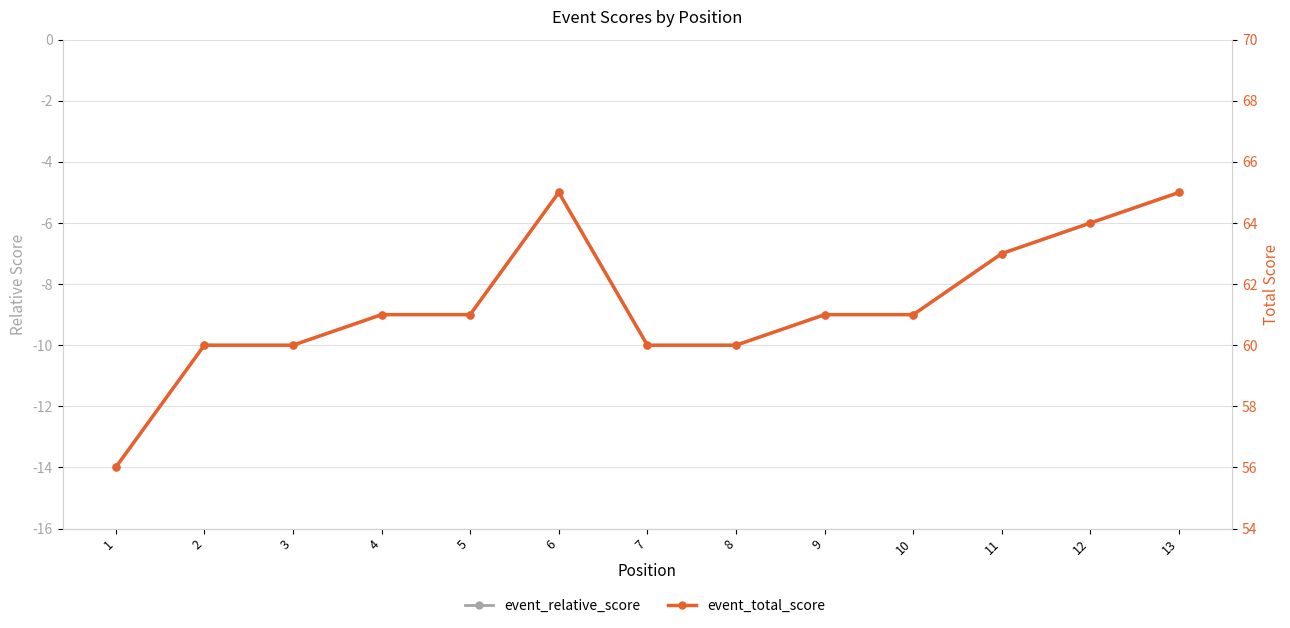

Reading left to right, extract all data points from this chart.

event_relative_score: 1=-14	2=-10	3=-10	4=-9	5=-9	6=-5	7=-10	8=-10	9=-9	10=-9	11=-7	12=-6	13=-5
event_total_score: 1=56	2=60	3=60	4=61	5=61	6=65	7=60	8=60	9=61	10=61	11=63	12=64	13=65